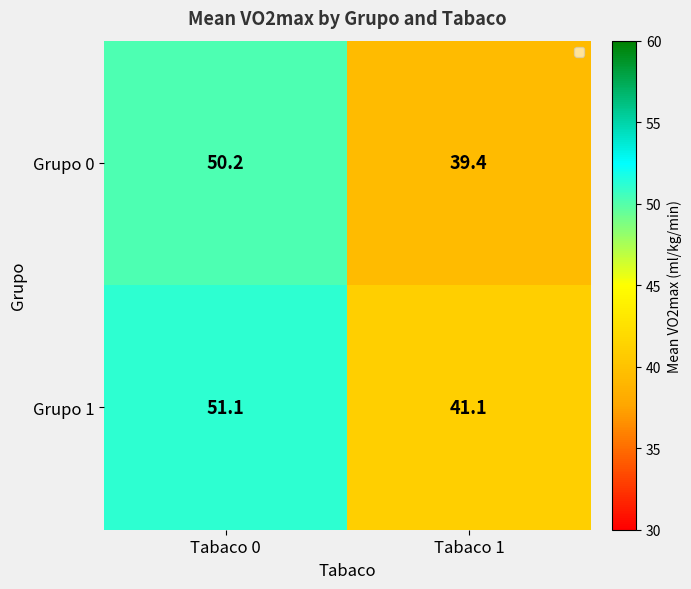

What is the approximate value of Grupo 1 at Tabaco 1?

41.1